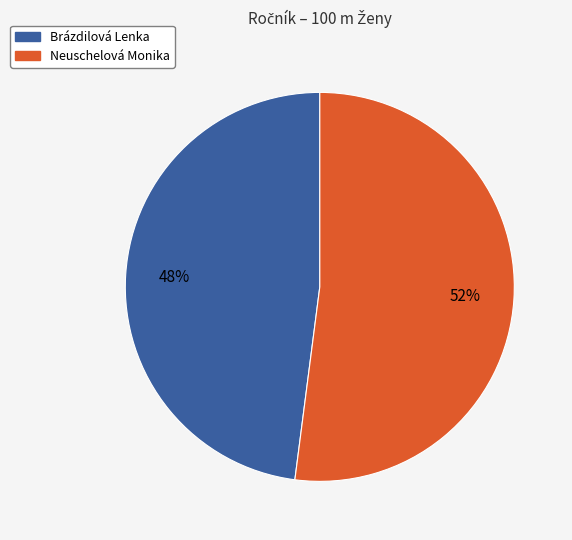

True or false: Brázdilová Lenka accounts for 60% of the total.

False